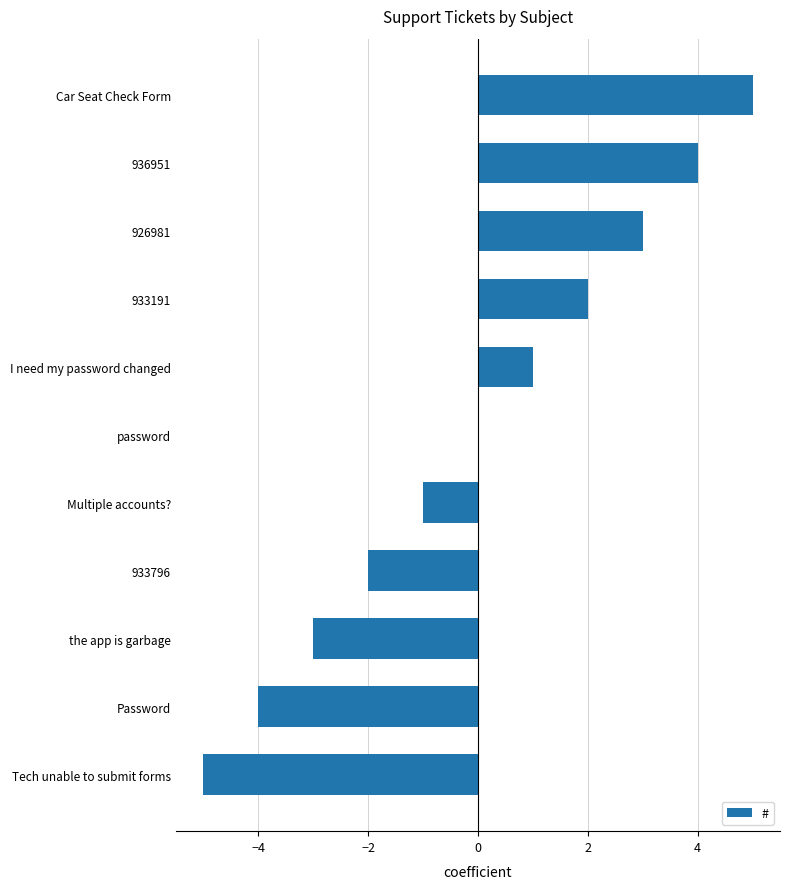

What is the sum of the values at Tech unable to submit forms and 933191?

-3